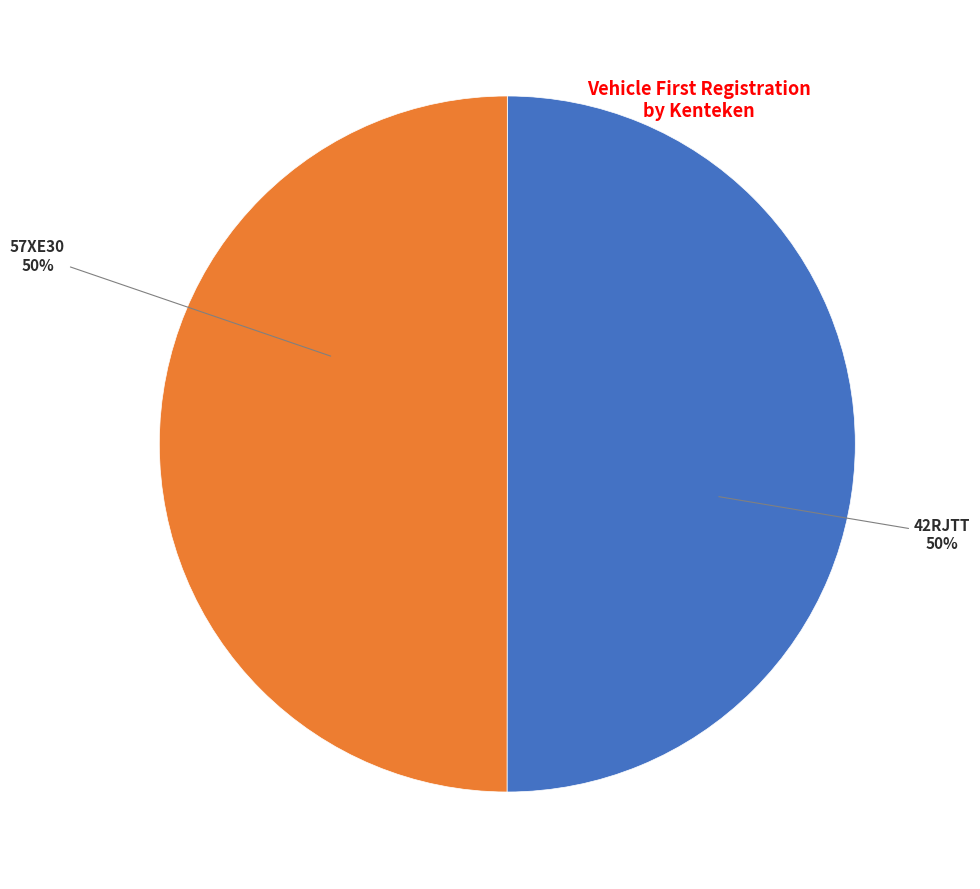

Count the number of slices in the pie.

2